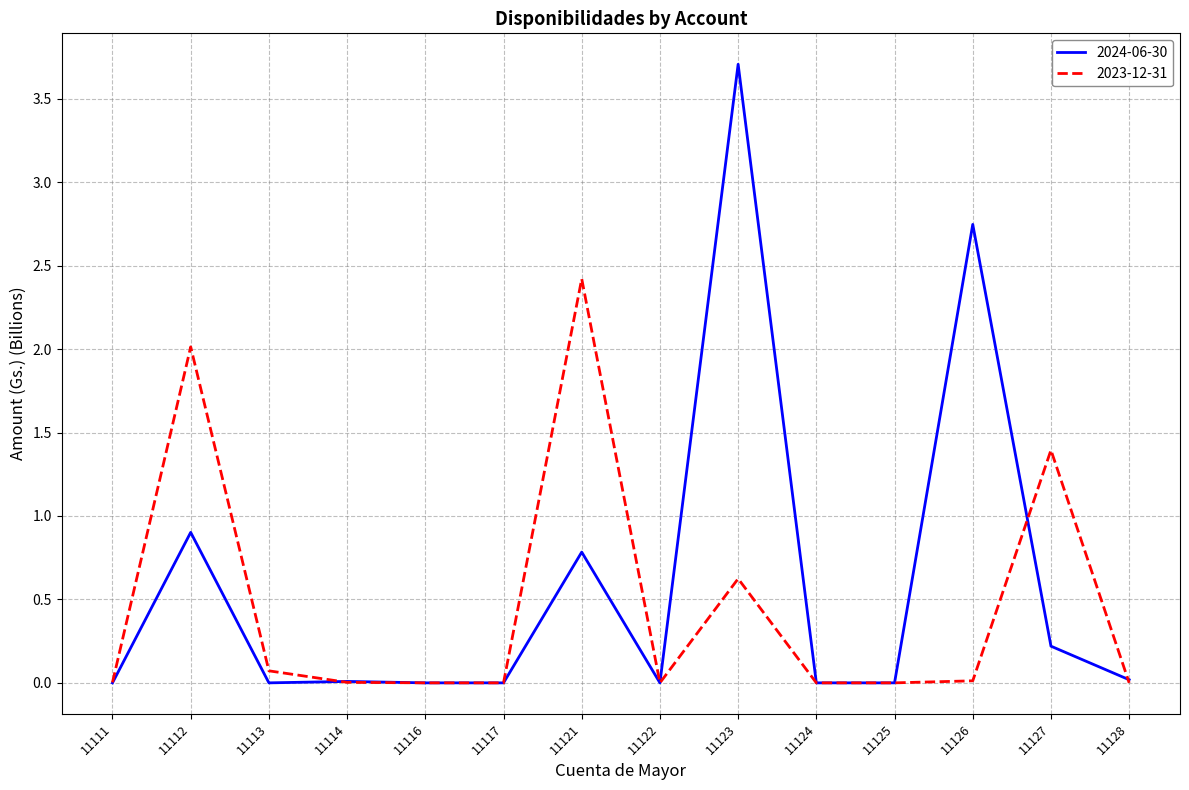

Where is the first local maximum for 2023-12-31?

11112